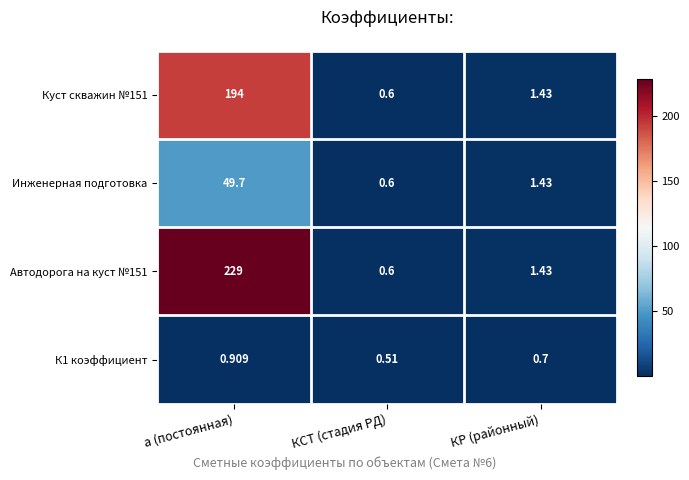

What is the difference between the highest and lowest values at КР (районный)?

0.7